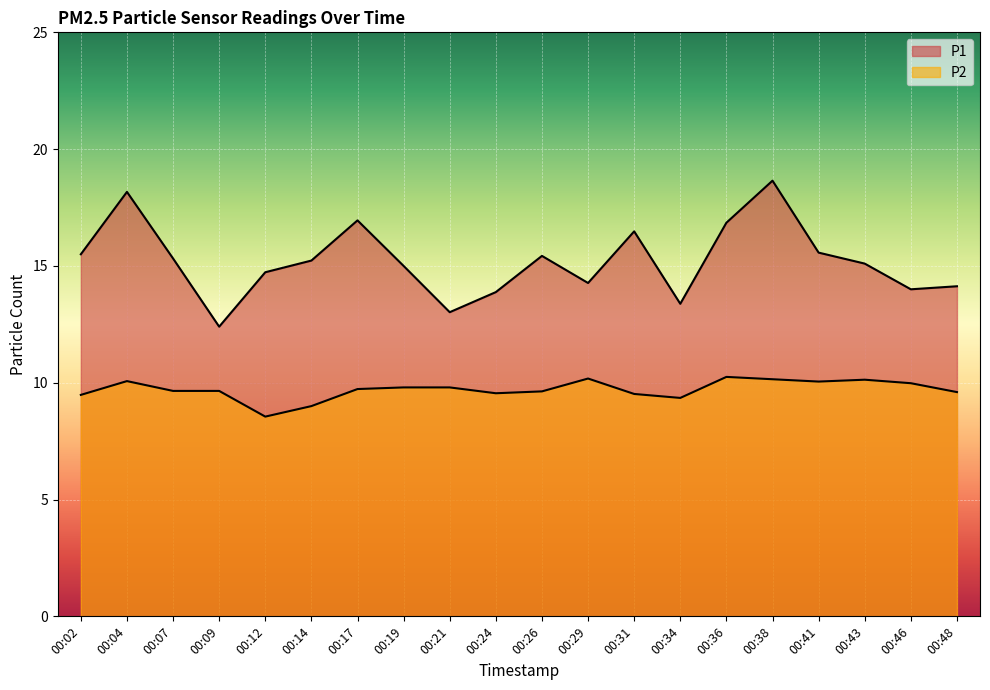

At which category does P2 reach its first local valley?

00:12